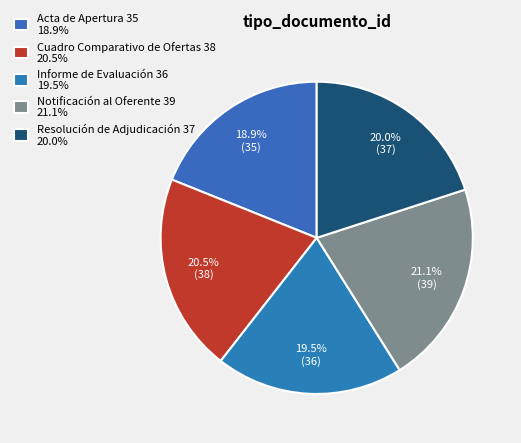

To the nearest percent, what is the average slice percentage?

20%